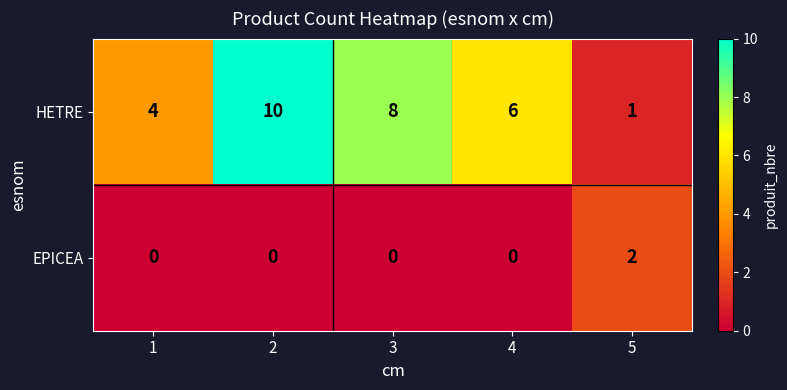

What is the maximum value shown in the chart?

10